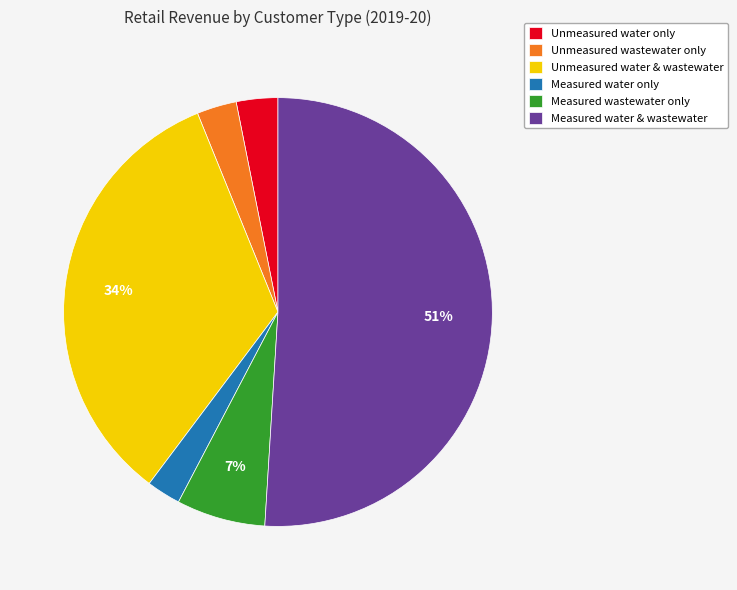

To the nearest percent, what is the difference between the largest and smallest slice percentages?

48%